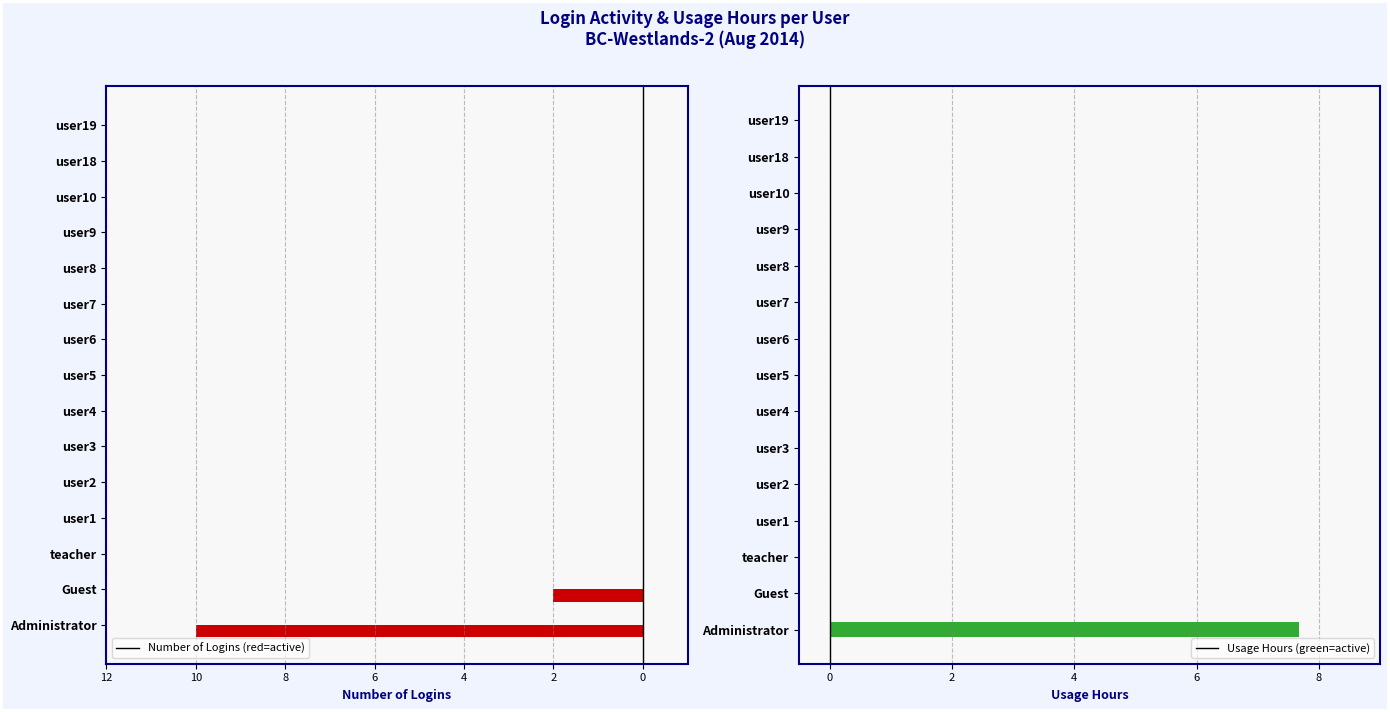

How many series are shown in this chart?

2